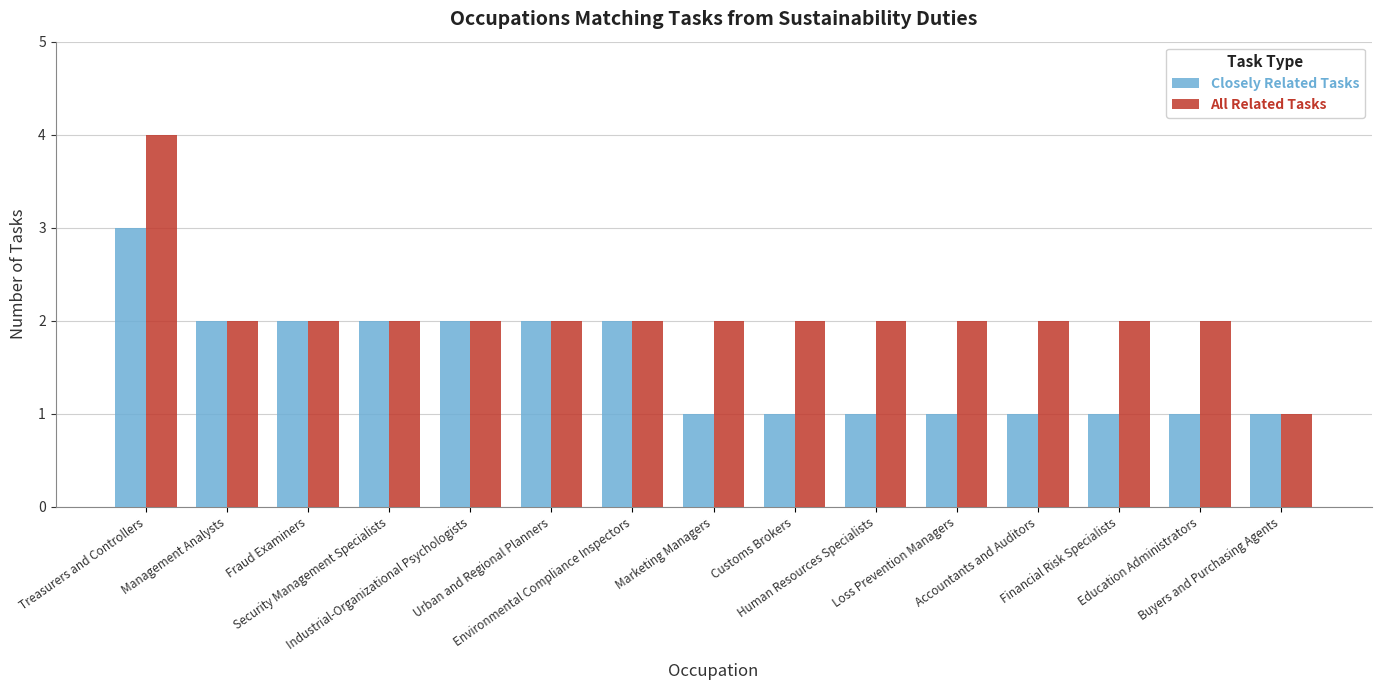

Which series has the largest range (max minus min)?

All Related Tasks